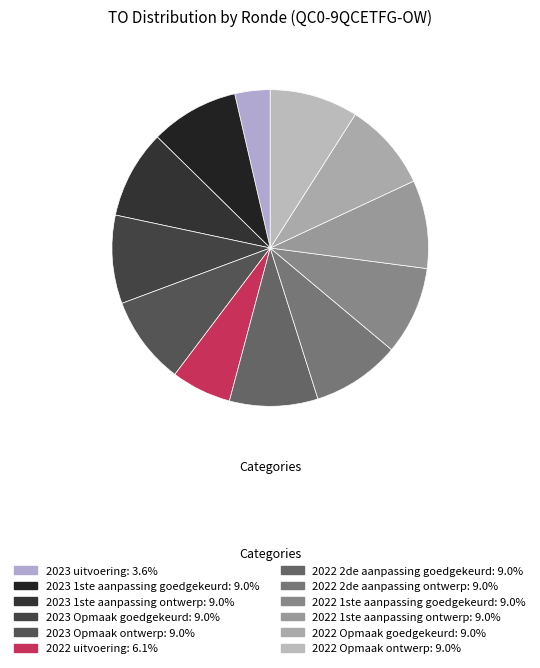

Which slice is the smallest?

2023 uitvoering